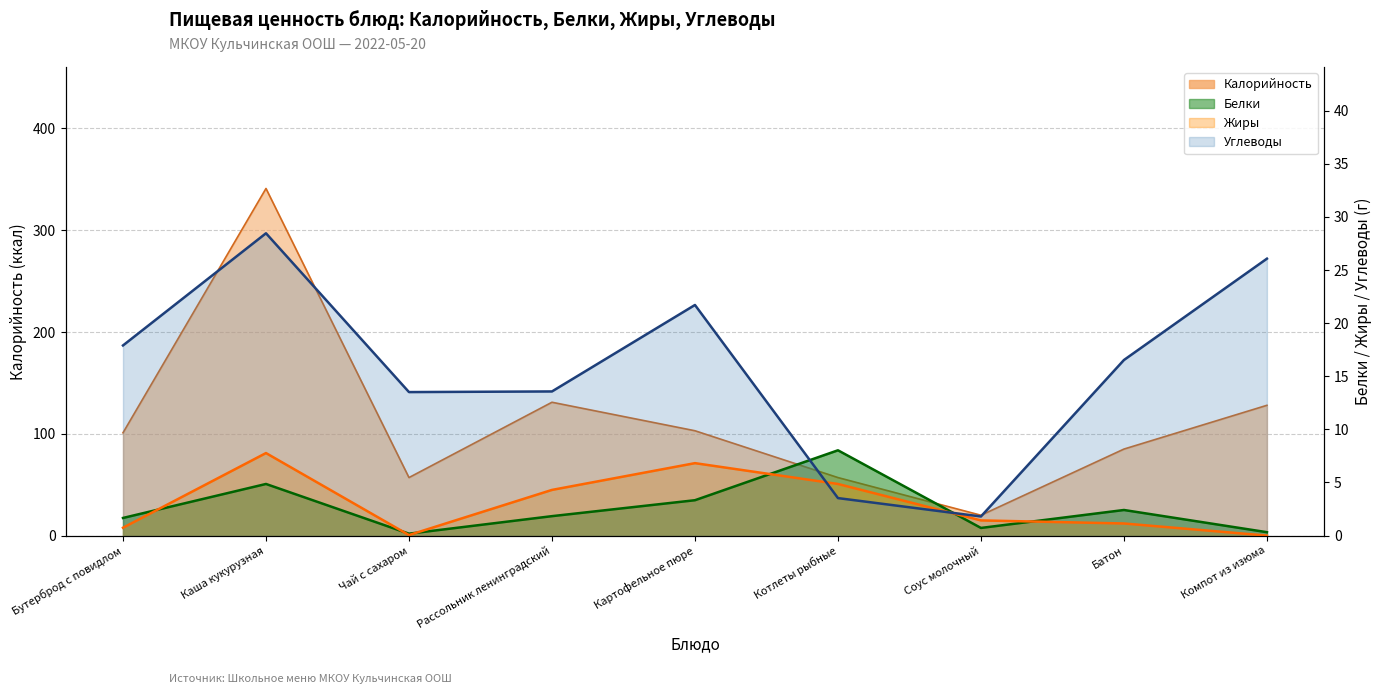

True or false: Белки has a value of 0.5 at Компот из изюма.

False